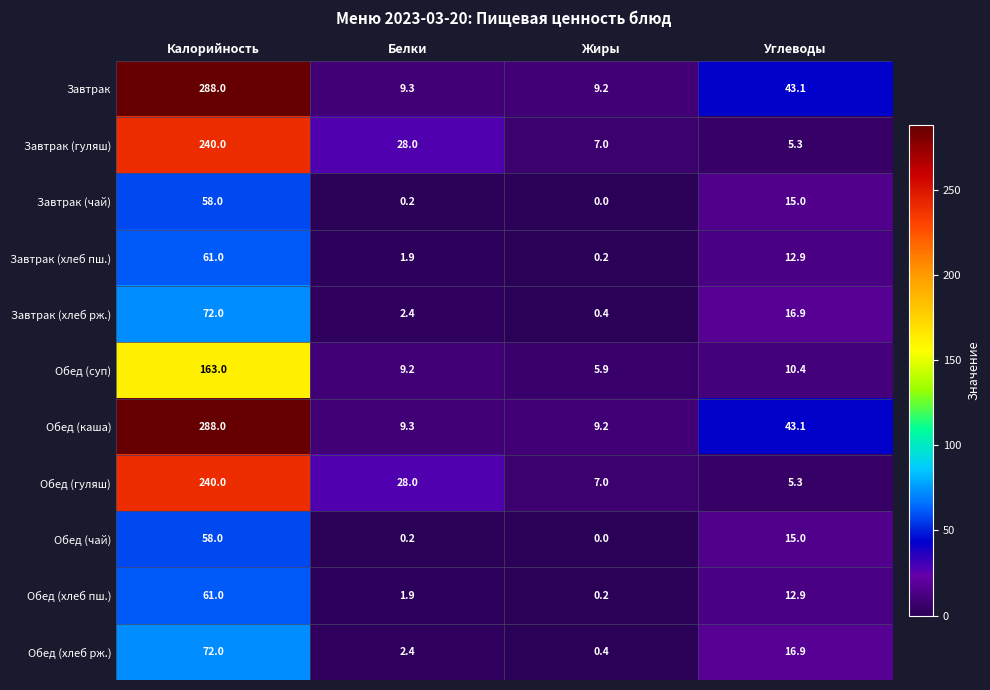

What is the total value across all series at Жиры?

39.5